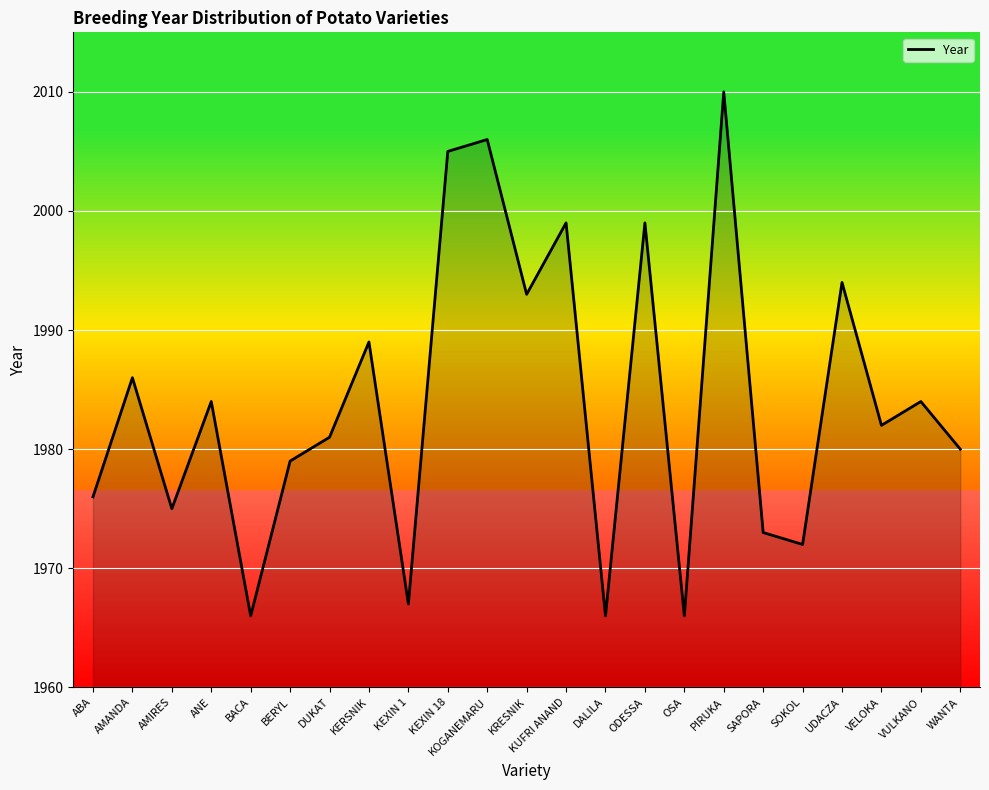

The value at WANTA is 1980. True or false?

True